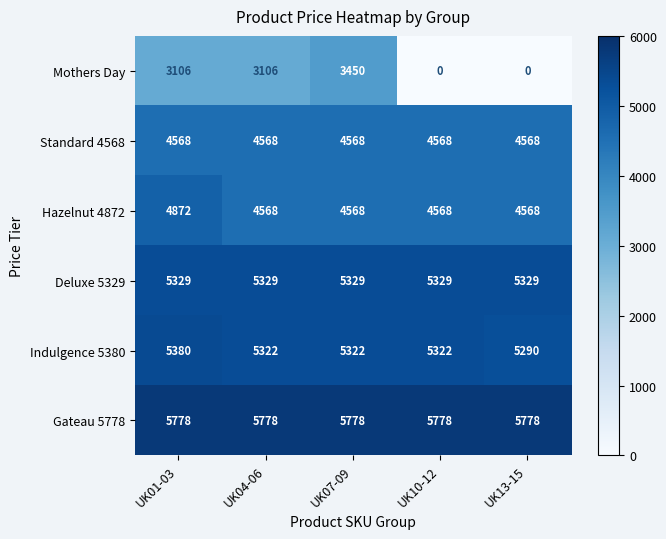

What is the maximum value for Hazelnut 4872?

4872